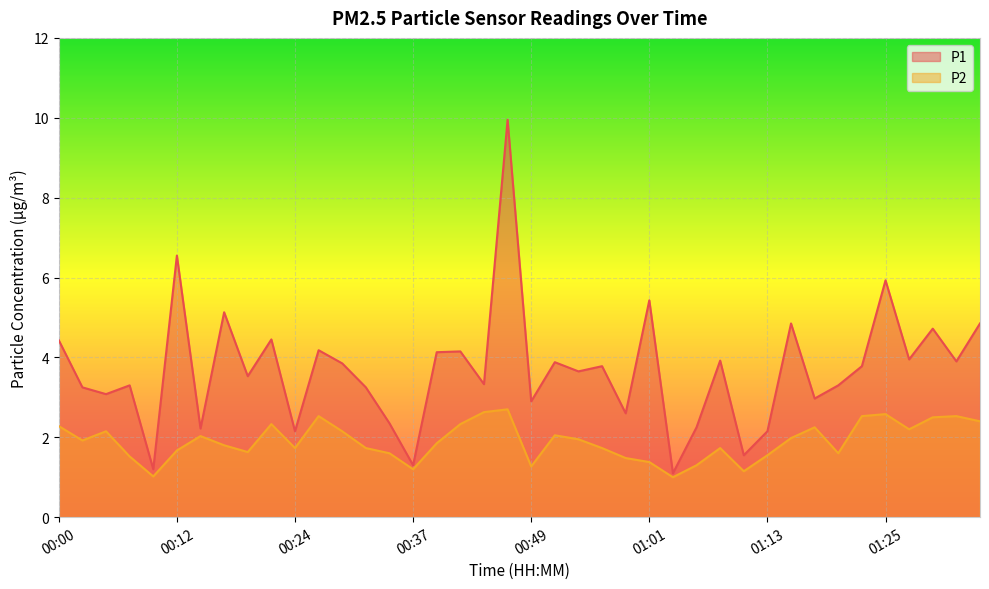

Reading left to right, transcribe all the data shown in this chart.

P1: 00:00=4.4	00:02=3.2	00:05=3.1	00:07=3.3	00:10=1.2	00:12=6.5	00:15=2.2	00:17=5.1	00:19=3.5	00:22=4.5	00:24=2.1	00:27=4.2	00:29=3.9	00:32=3.2	00:34=2.4	00:37=1.3	00:39=4.1	00:41=4.2	00:44=3.3	00:46=9.9	00:49=2.9	00:51=3.9	00:54=3.6	00:56=3.8	00:59=2.6	01:01=5.4	01:03=1.1	01:06=2.2	01:08=3.9	01:11=1.6	01:13=2.1	01:16=4.8	01:18=3.0	01:21=3.3	01:23=3.8	01:25=5.9	01:28=4.0	01:30=4.7	01:33=3.9	01:35=4.8
P2: 00:00=2.3	00:02=1.9	00:05=2.1	00:07=1.5	00:10=1.0	00:12=1.7	00:15=2.0	00:17=1.8	00:19=1.6	00:22=2.3	00:24=1.7	00:27=2.5	00:29=2.1	00:32=1.7	00:34=1.6	00:37=1.2	00:39=1.9	00:41=2.3	00:44=2.6	00:46=2.7	00:49=1.3	00:51=2.0	00:54=1.9	00:56=1.7	00:59=1.5	01:01=1.4	01:03=1.0	01:06=1.3	01:08=1.7	01:11=1.1	01:13=1.6	01:16=2.0	01:18=2.2	01:21=1.6	01:23=2.5	01:25=2.6	01:28=2.2	01:30=2.5	01:33=2.5	01:35=2.4